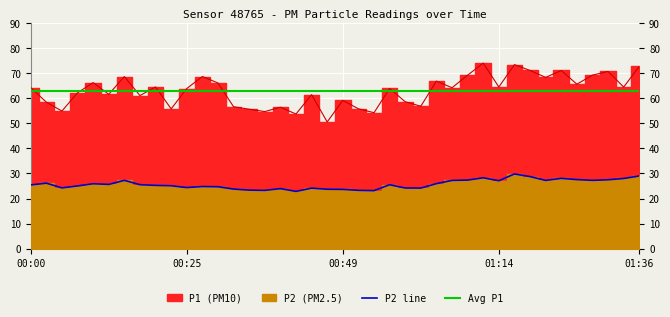

In P1, how many points are higher than both neighbors (excluding endpoints)?

13